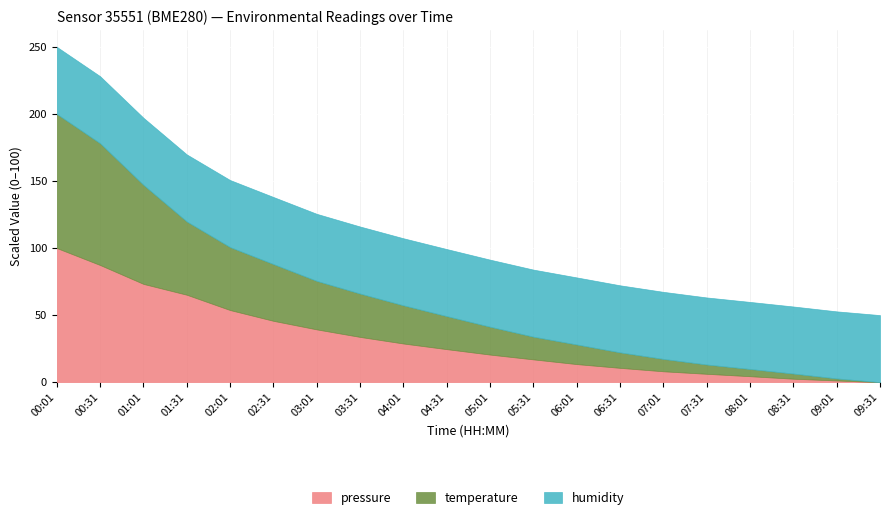

The value of pressure at 04:01 is 28.8. True or false?

True